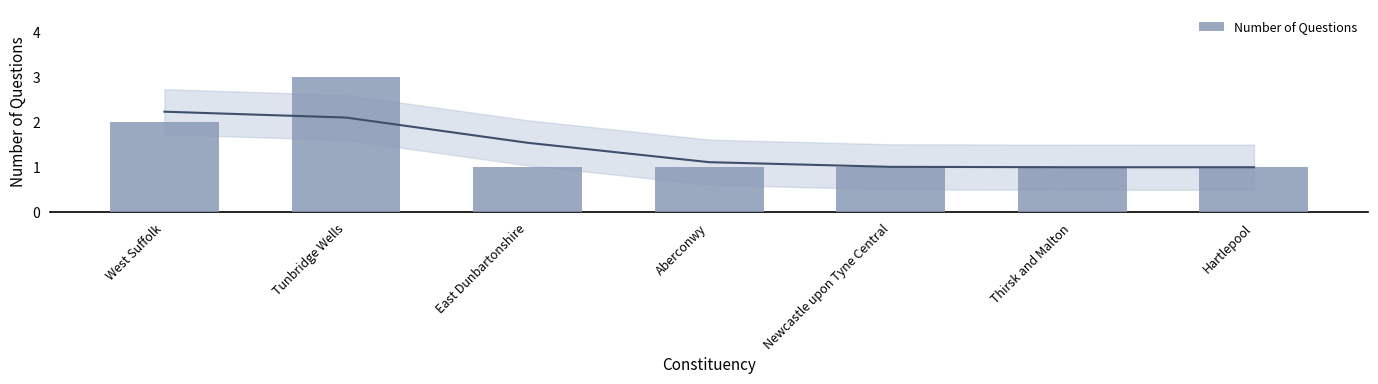

Reading right to left, list all the values displayed in this chart.

1	1	1	1	1	3	2